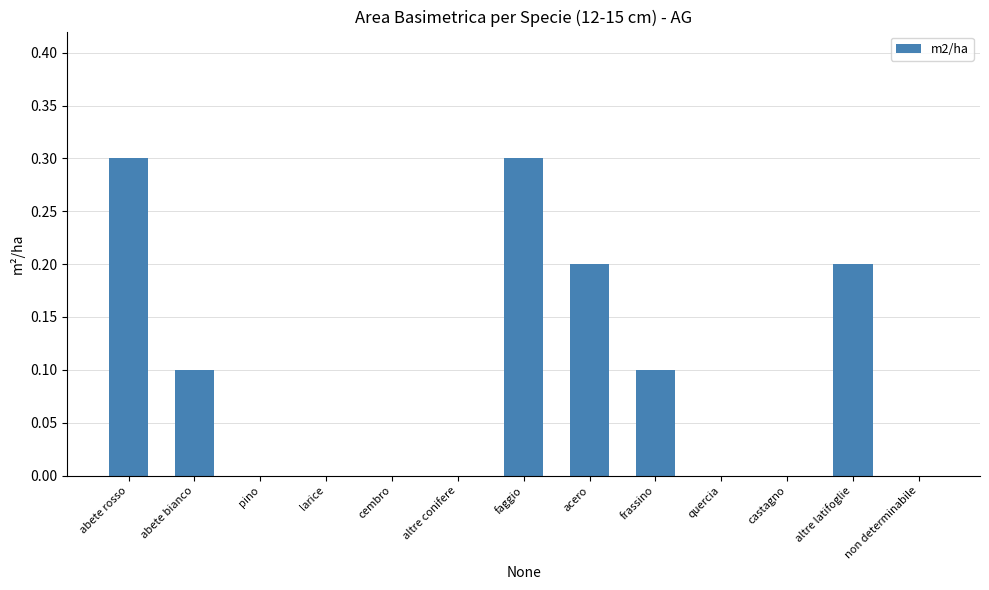

What is the difference between the values at cembro and acero?

0.2